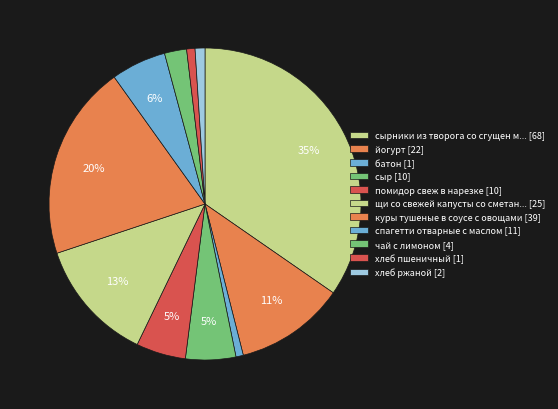

Count the number of slices in the pie.

11